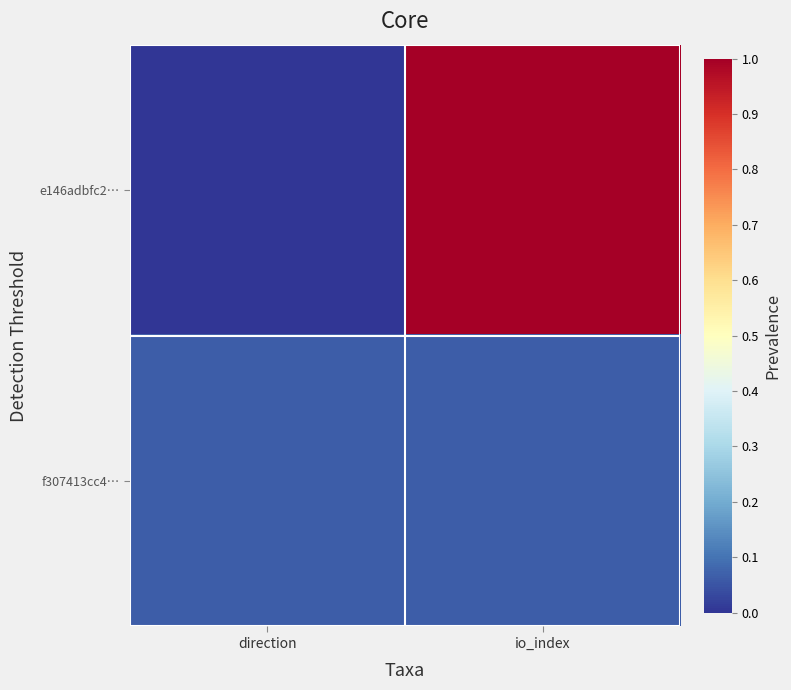

Reading left to right, list all the values displayed in this chart.

e146adbfc2…: direction=0.0	io_index=1.0
f307413cc4…: direction=0.1	io_index=0.1